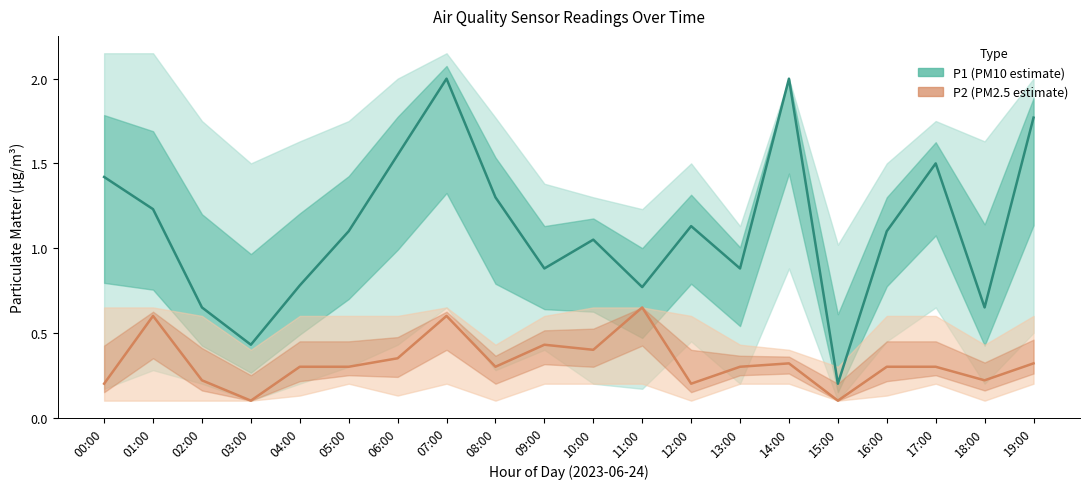

What is the value of the P2 point at the 2nd from the left?

0.6